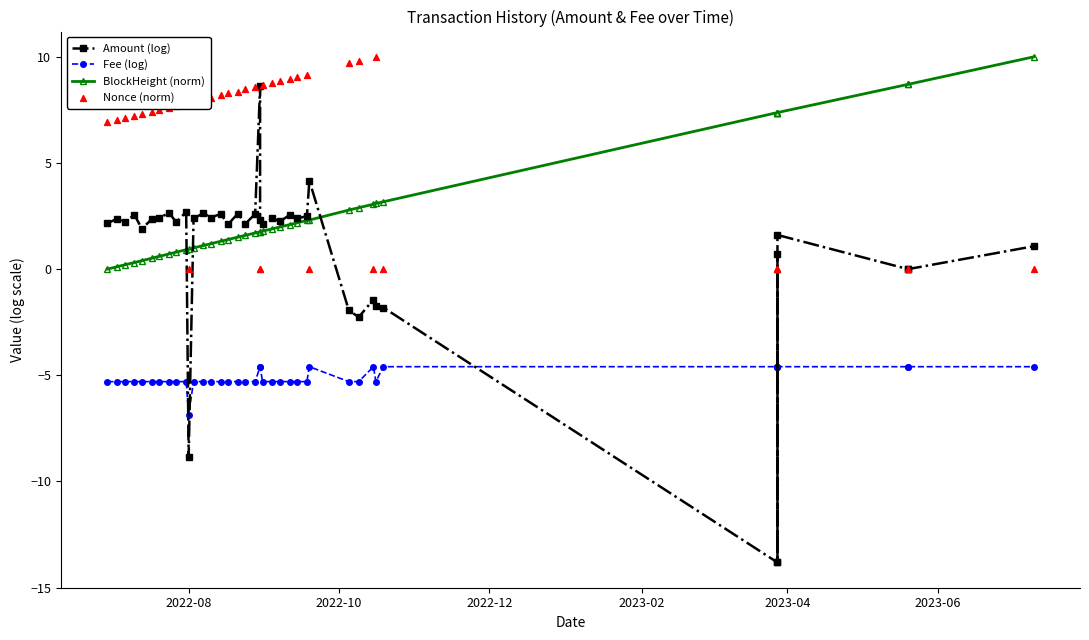

Is the value of BlockHeight (norm) at 20 greater than the value of Nonce (norm) at 19?

Yes